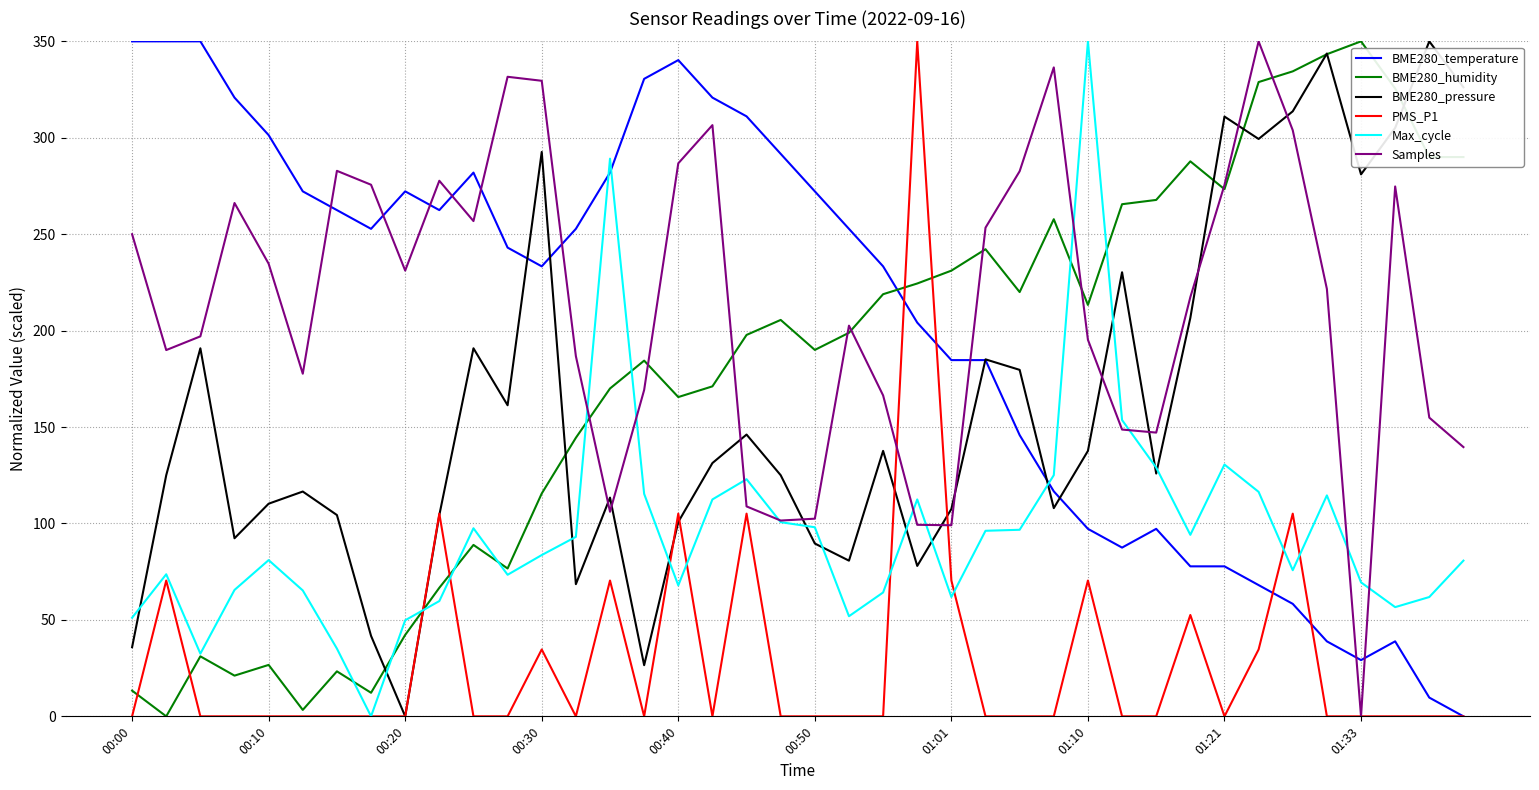

Does the chart have visible grid lines?

Yes